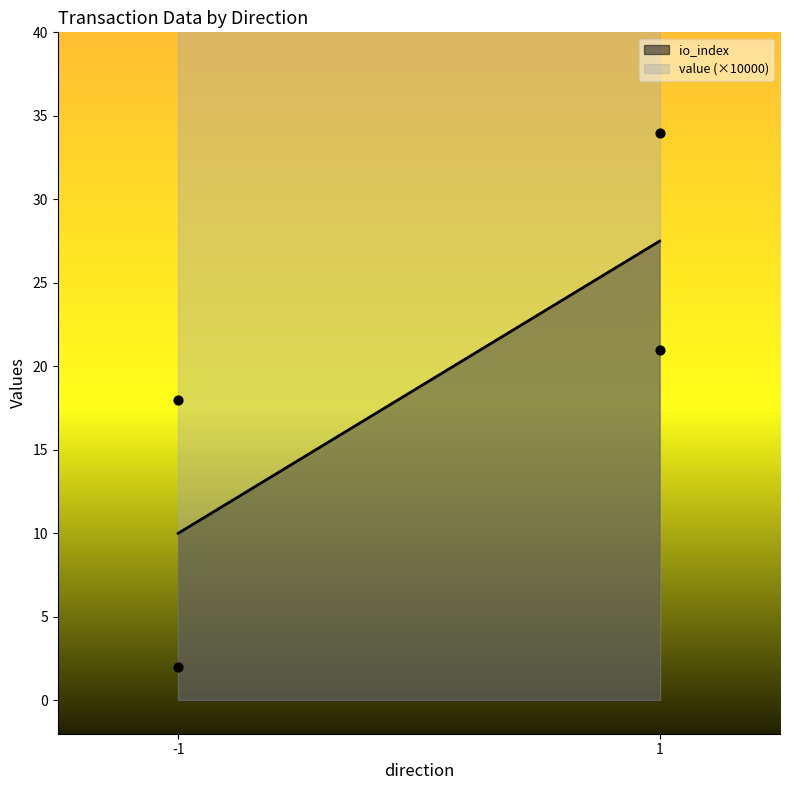

Which series has the widest spread of Y values?

io_index